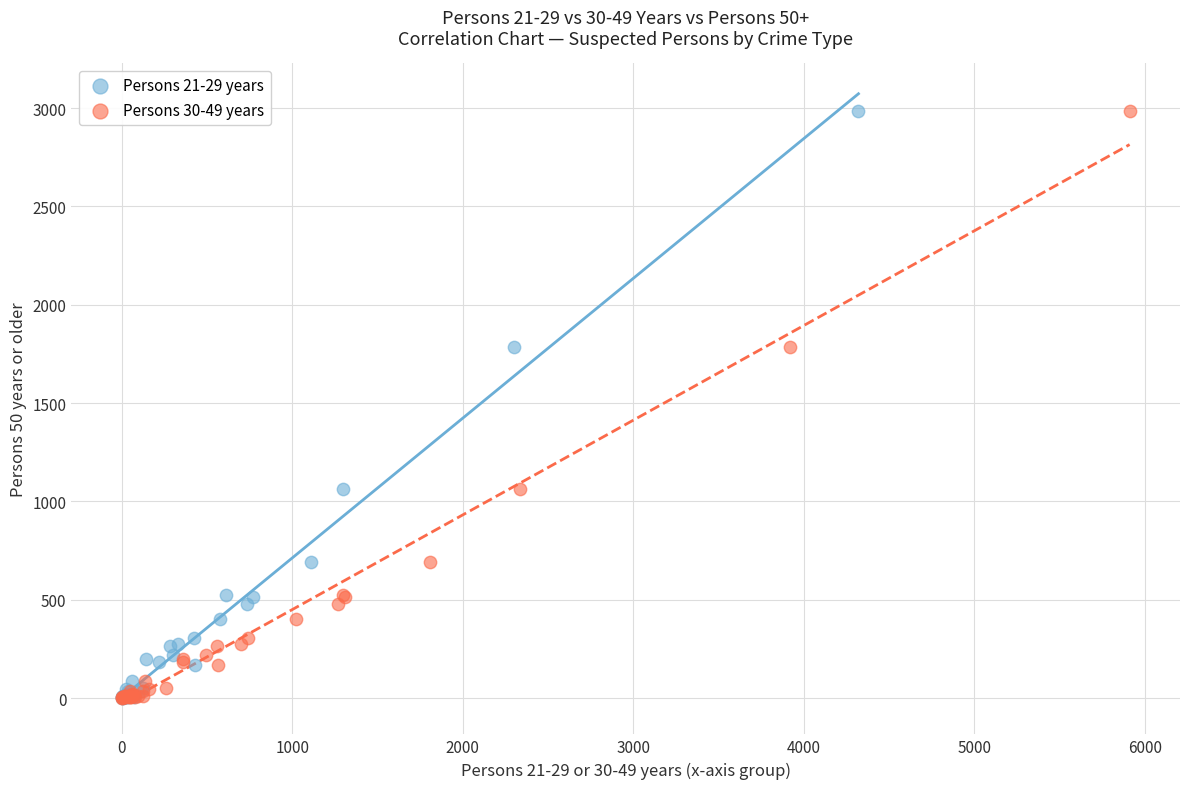

What are all the series names shown in the legend?

Persons 21-29 years, Persons 30-49 years